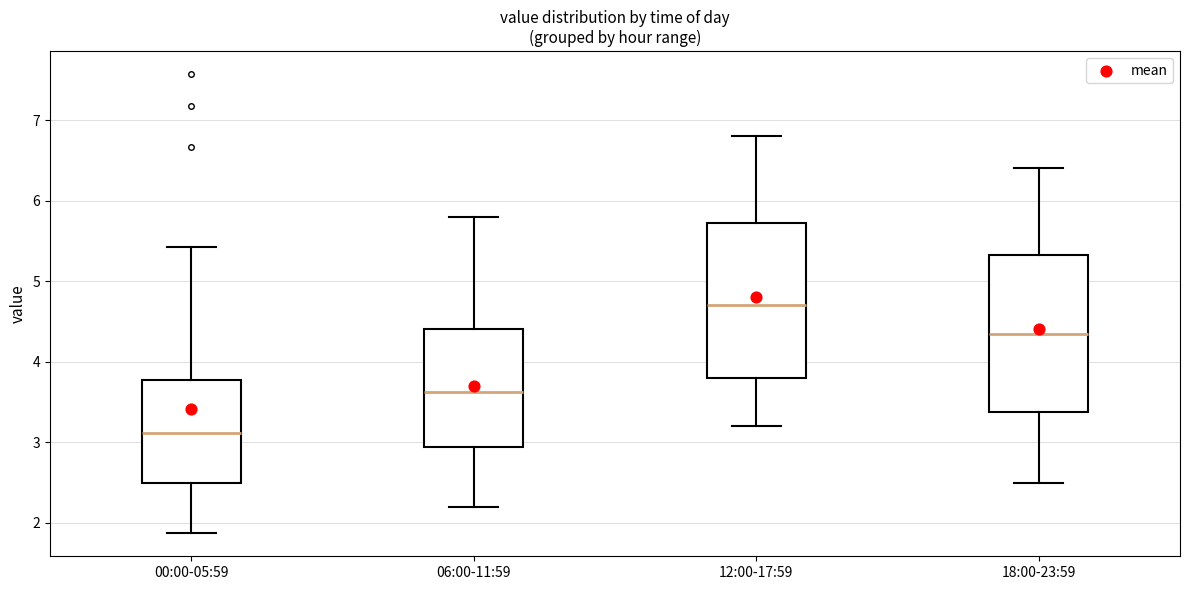

Reading left to right, transcribe this box plot: for each box, give where its median line is, the range the box spans, and where its two whiskers end, as read against the y-axis. The values are not printed on the chart, so give them approximately, as read against the axis.

00:00-05:59: median 3.1, box 2.5 to 3.8, whiskers 1.9 to 5.4
06:00-11:59: median 3.6, box 2.9 to 4.4, whiskers 2.2 to 5.8
12:00-17:59: median 4.7, box 3.8 to 5.7, whiskers 3.2 to 6.8
18:00-23:59: median 4.4, box 3.4 to 5.3, whiskers 2.5 to 6.4